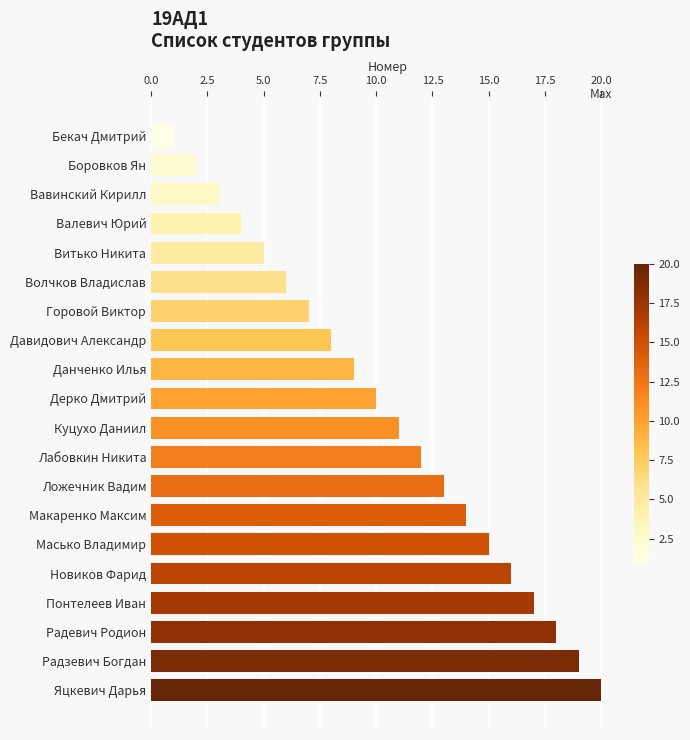

The chart shows a value of 13 at Дерко Дмитрий. True or false?

False